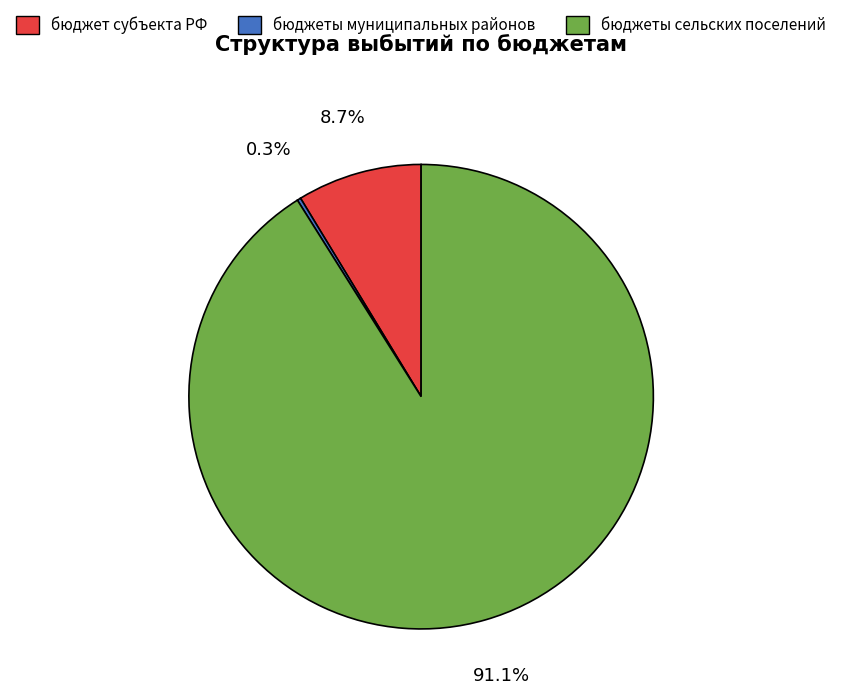

Approximately how many times larger is the value at бюджеты сельских поселений compared to бюджет субъекта РФ?

10.5